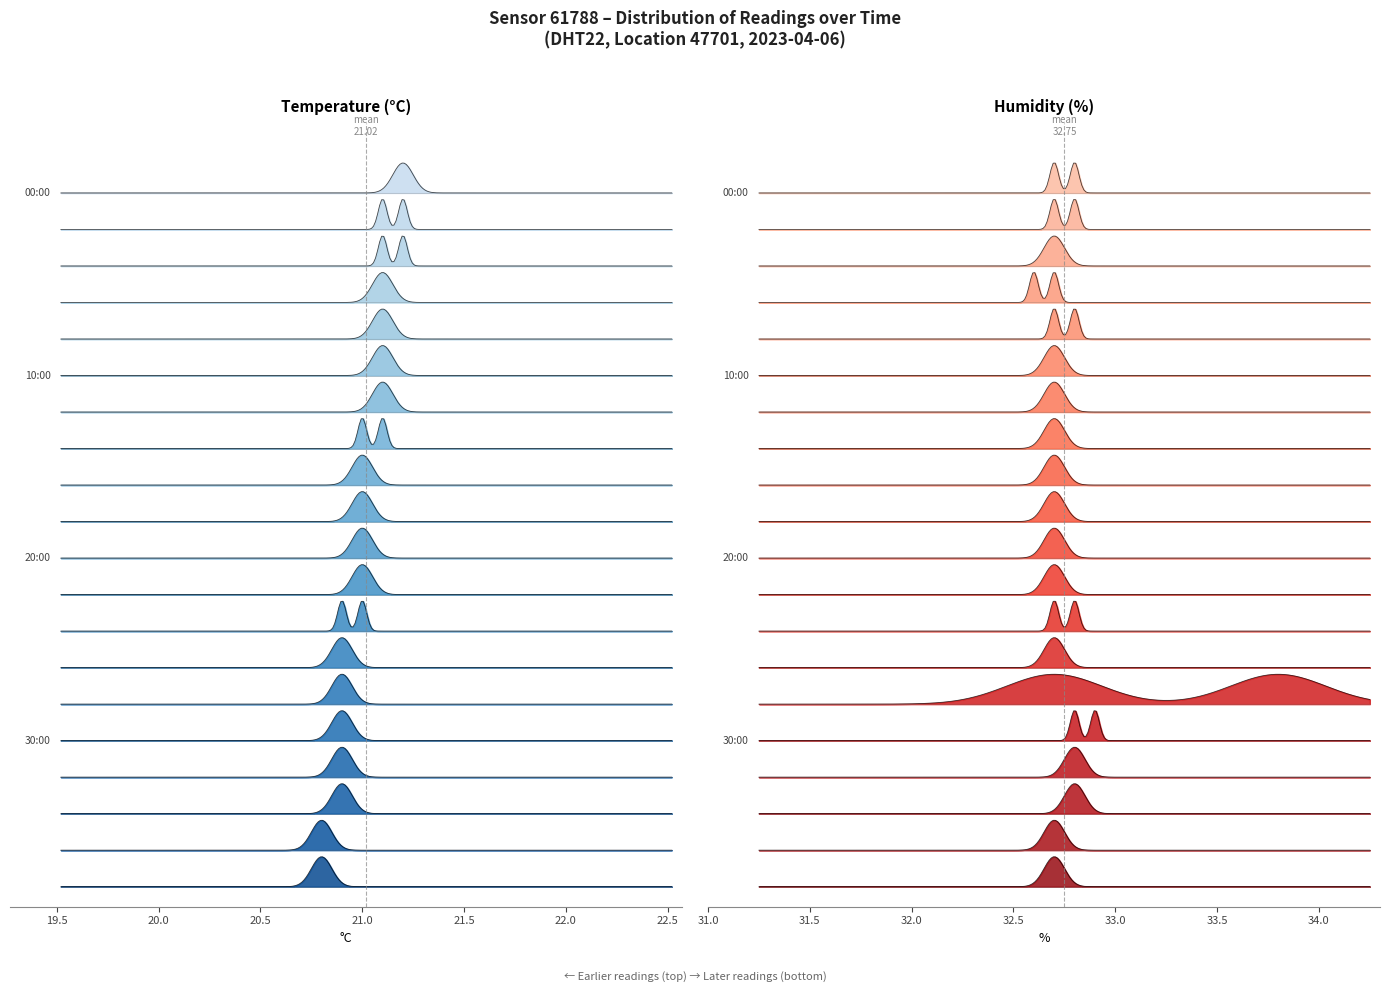

Which series has the largest range (max minus min)?

humidity